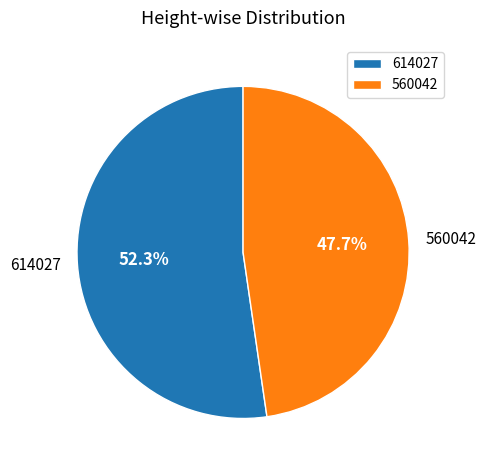

Rank the categories by value from highest to lowest.

614027, 560042